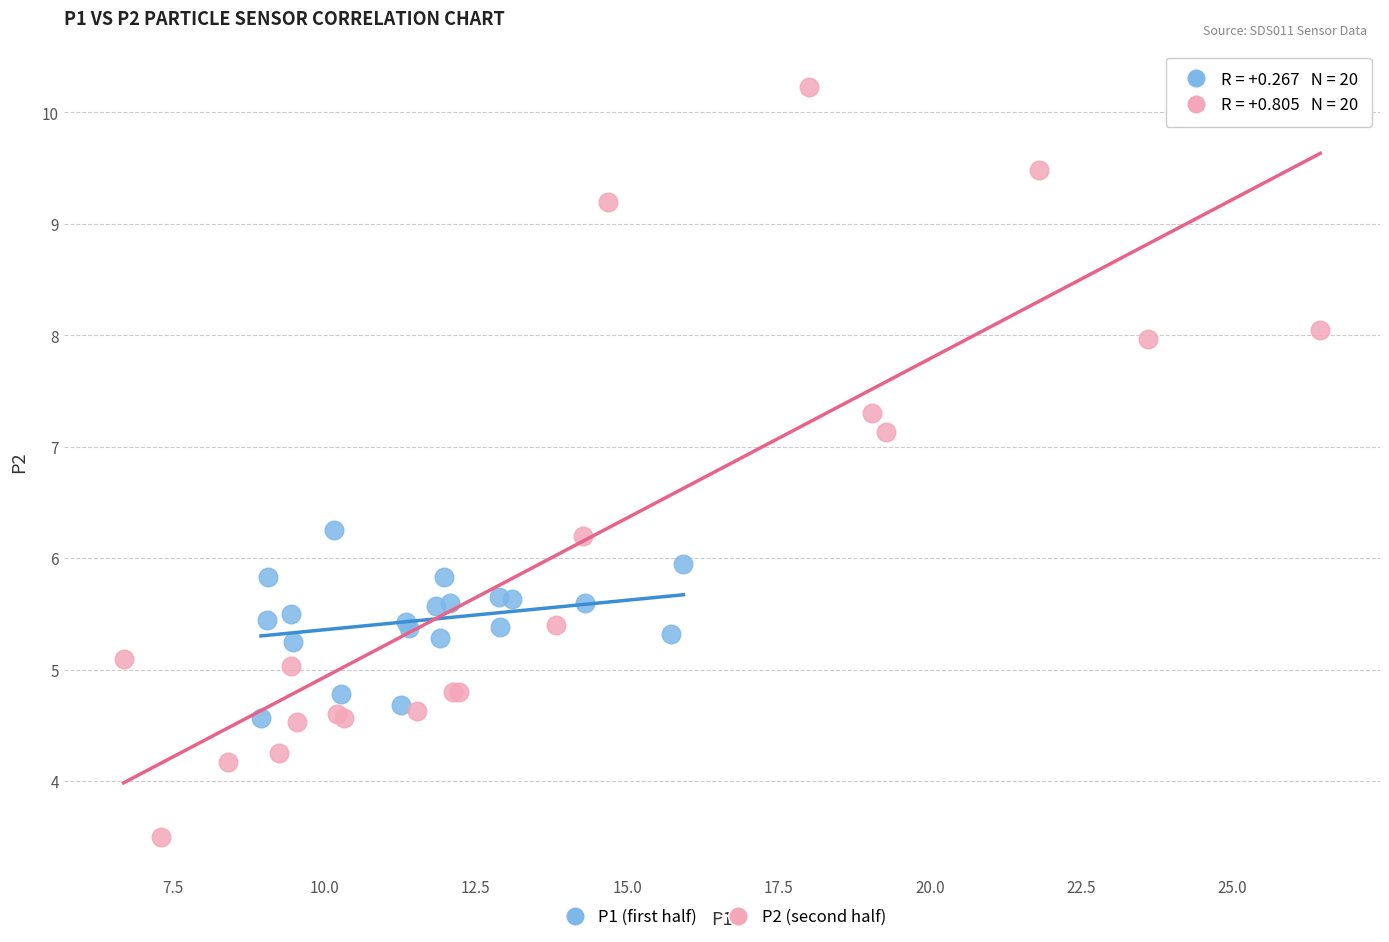

What are all the series names shown in the legend?

P1 (first half), P2 (second half)